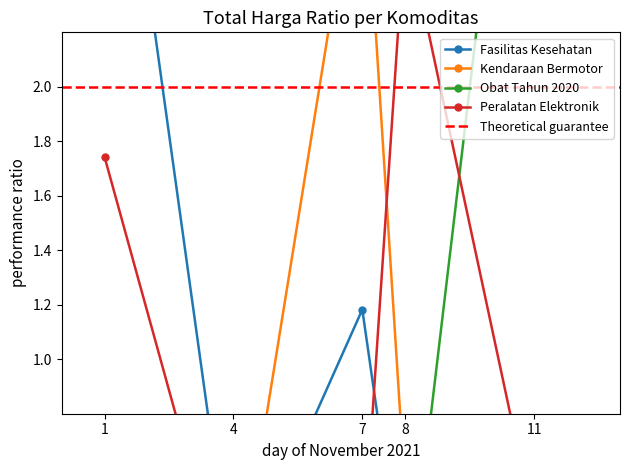

The value of Peralatan Elektronik at 1 is 1.7. True or false?

True